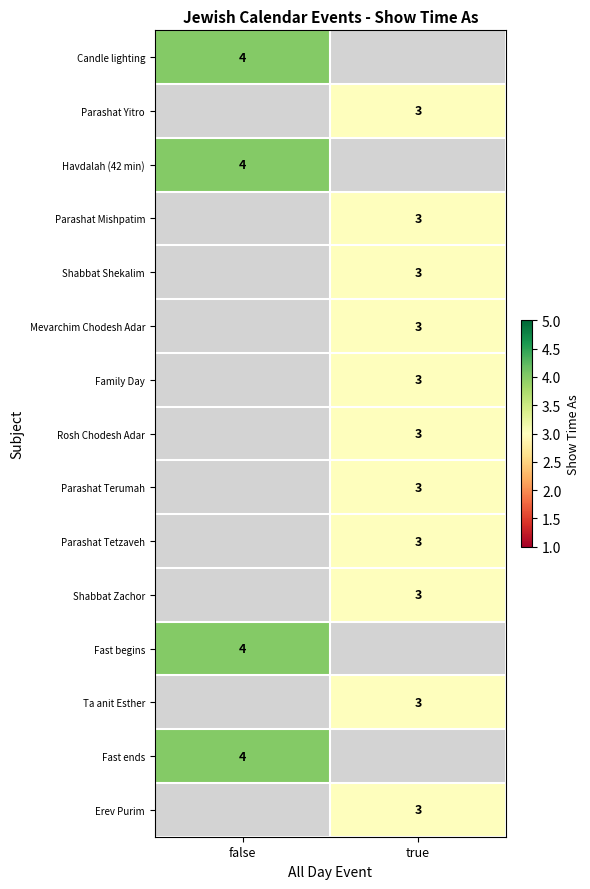

Which category has the highest value across all series?

false